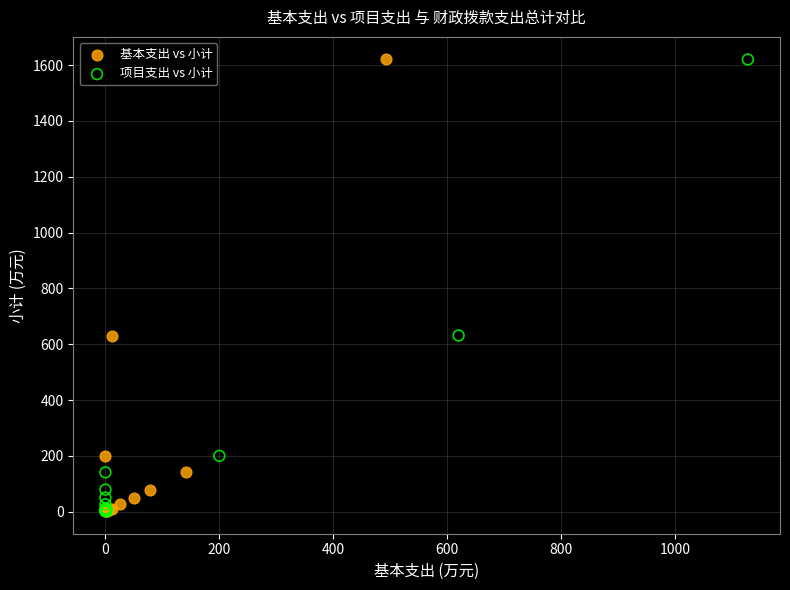

What are all the series names shown in the legend?

基本支出 vs 小计, 项目支出 vs 小计